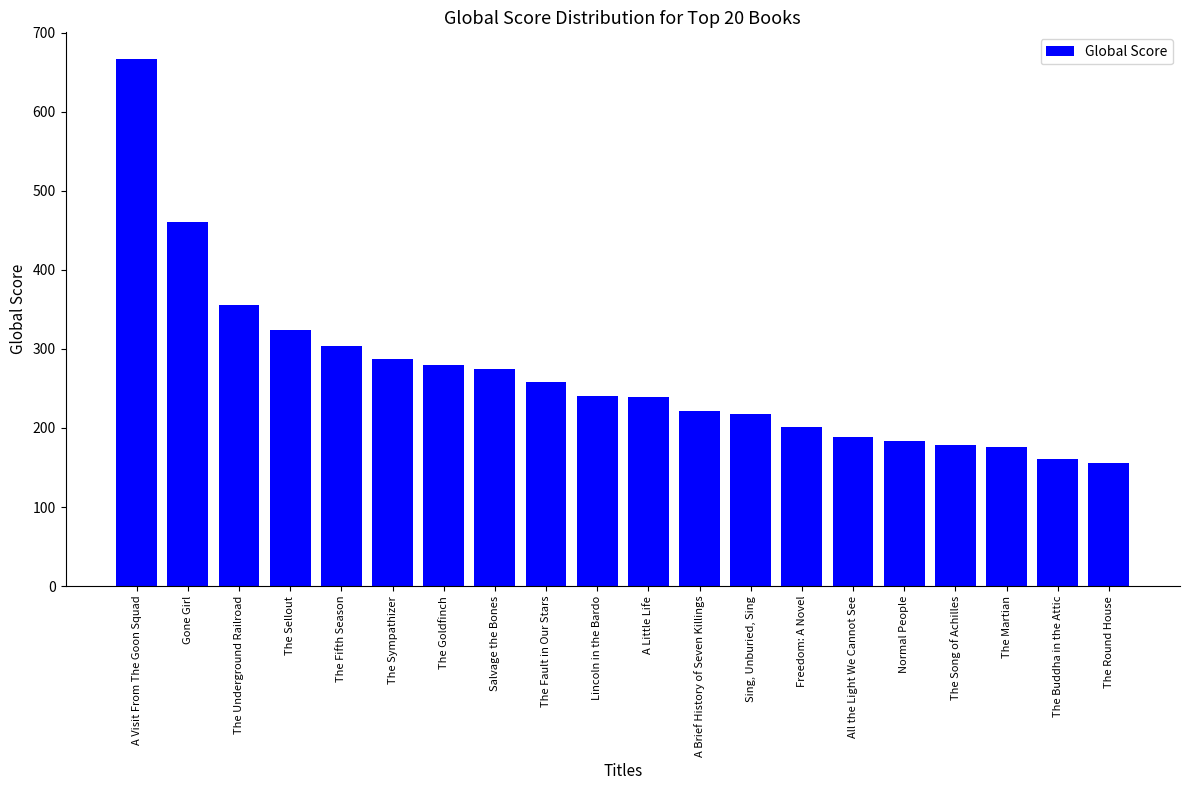

What is the sum of all values?

5375